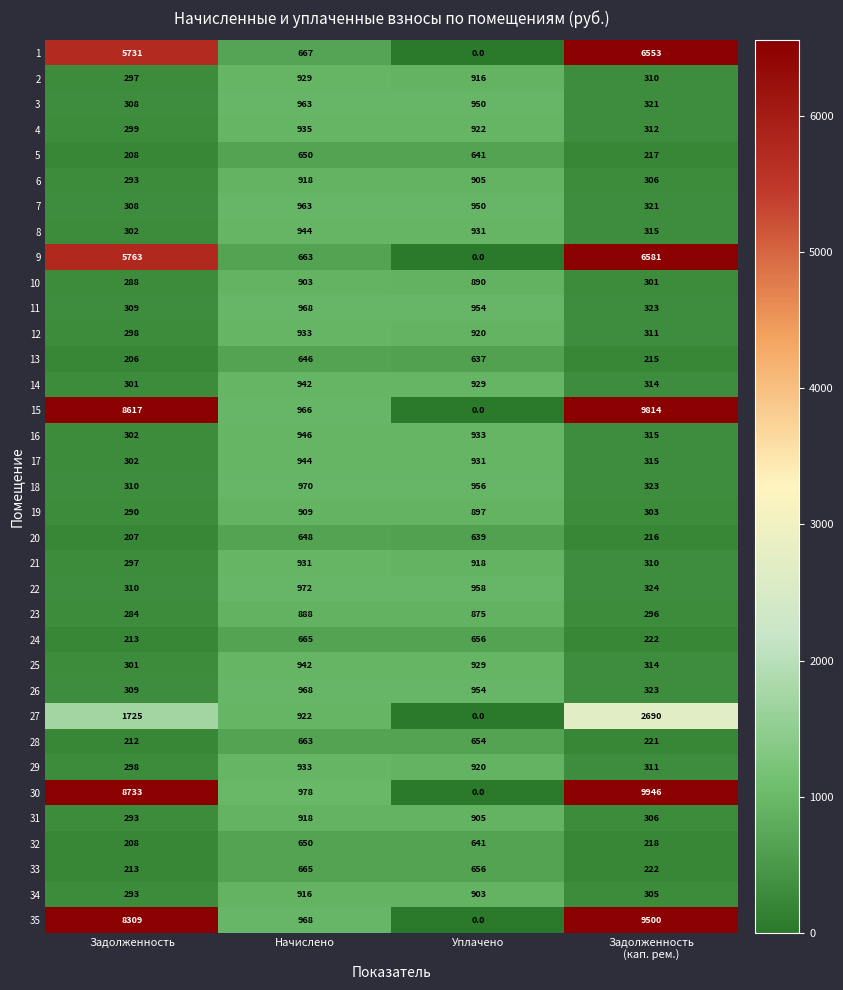

How many data points does each series have?

4